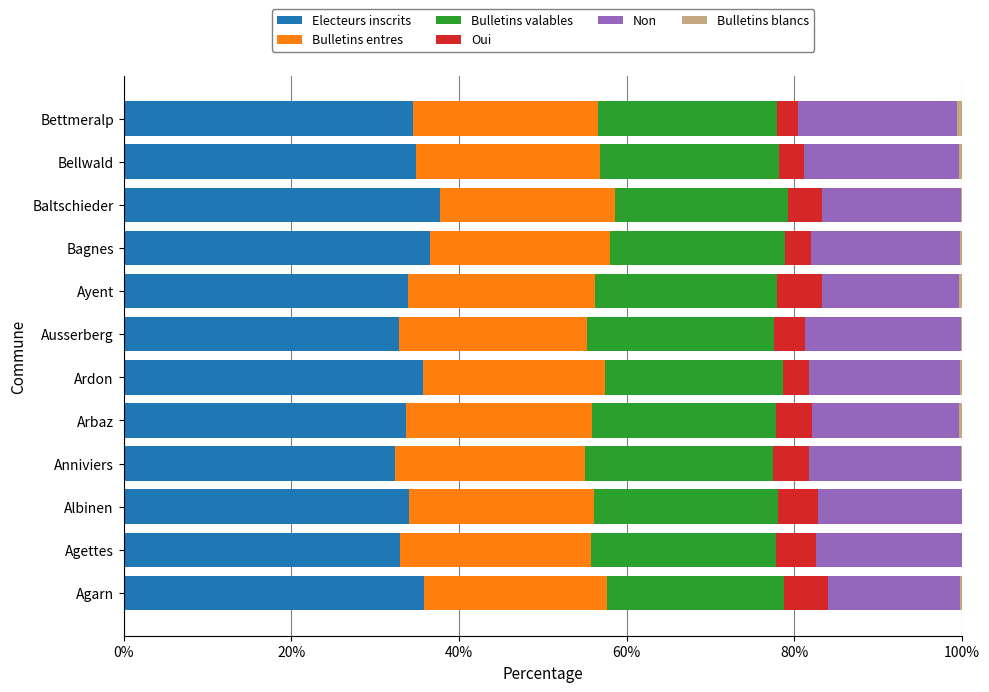

What is the total value across all series at Albinen?

100.0